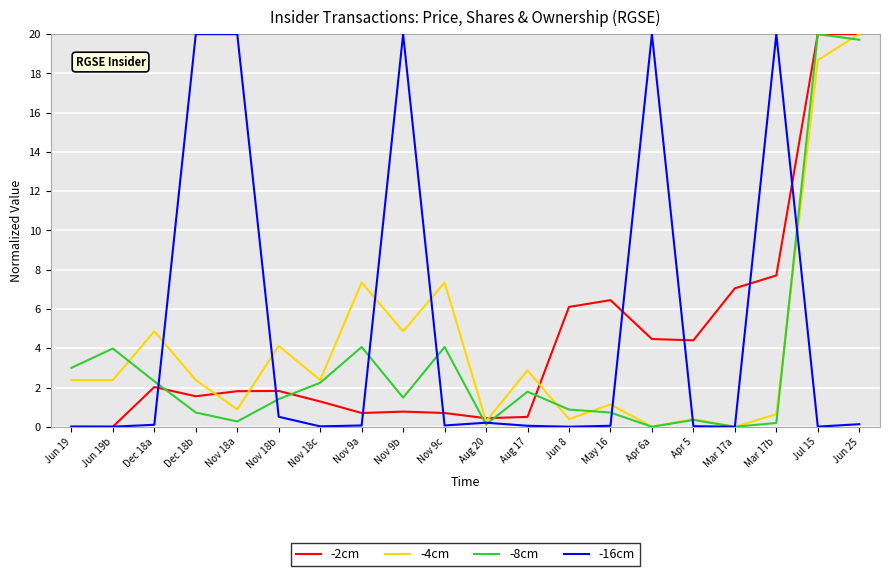

The -4cm series shows 0.0 at Apr 6a. True or false?

True